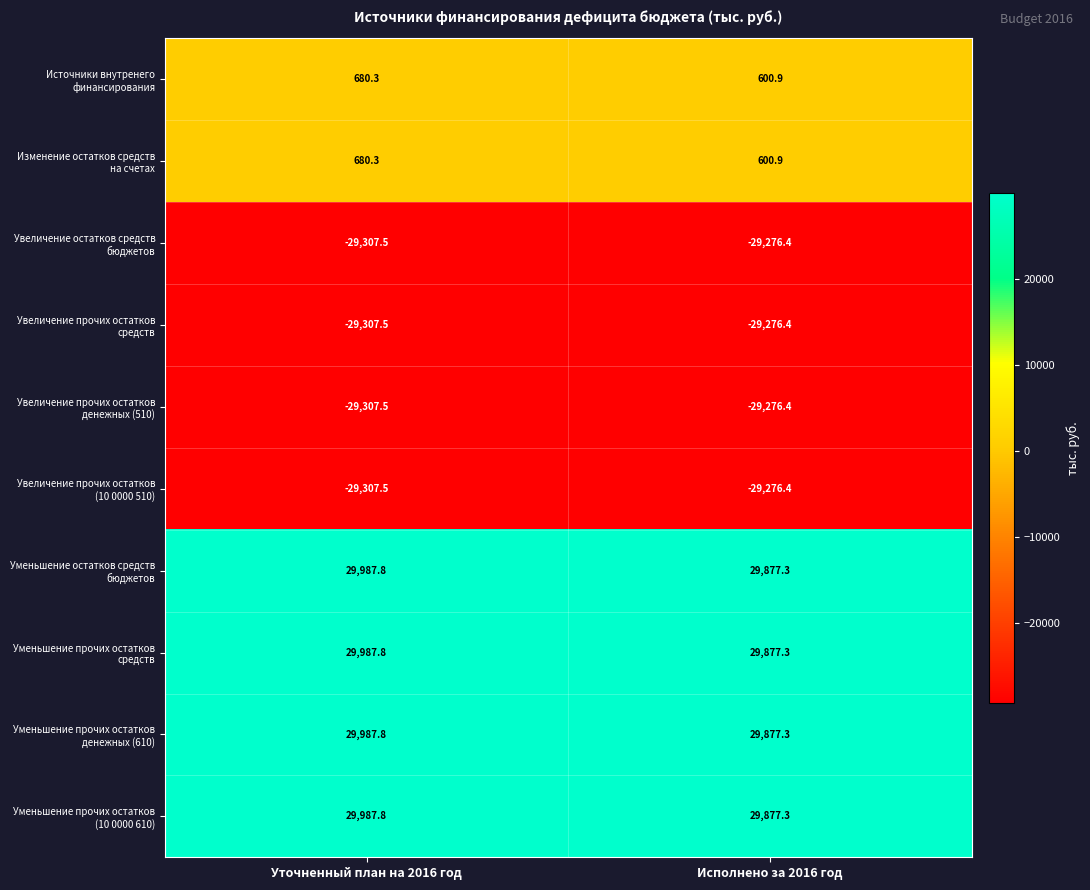

What is the total value across all series at Уточненный план на 2016 год?

4081.8